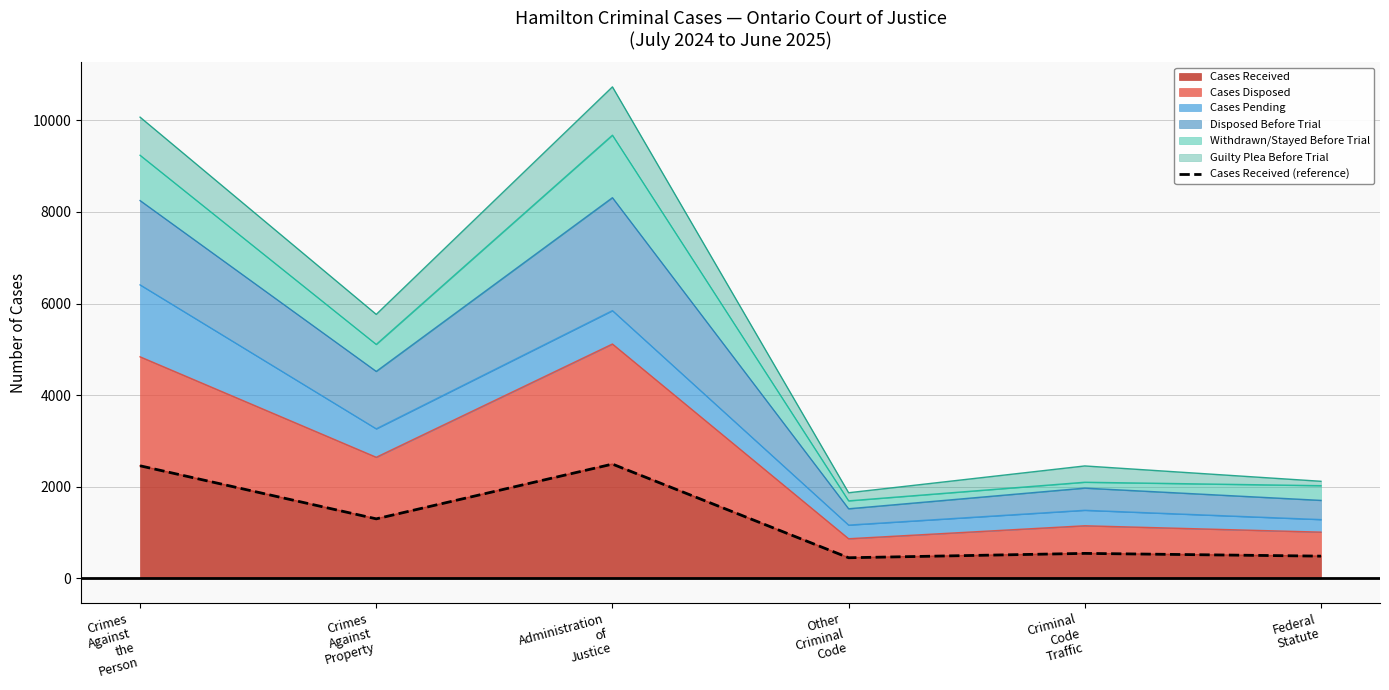

Reading left to right, transcribe all the data shown in this chart.

Crimes
Against
the
Person=2459	Crimes
Against
Property=1301	Administration
of
Justice=2496	Other
Criminal
Code=452	Criminal
Code
Traffic=547	Federal
Statute=487